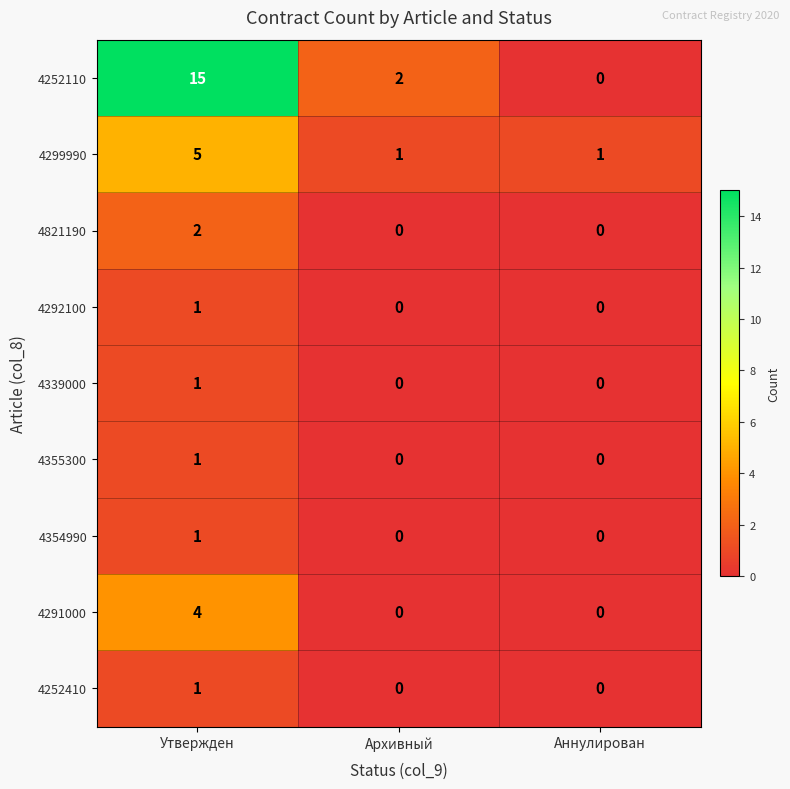

Between Архивный and Аннулирован, which series saw the biggest shift?

4252110